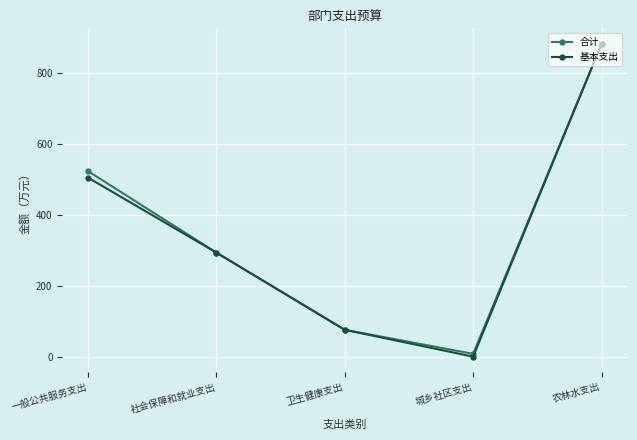

List the labels in order of 合计 value, smallest first.

城乡社区支出, 卫生健康支出, 社会保障和就业支出, 一般公共服务支出, 农林水支出